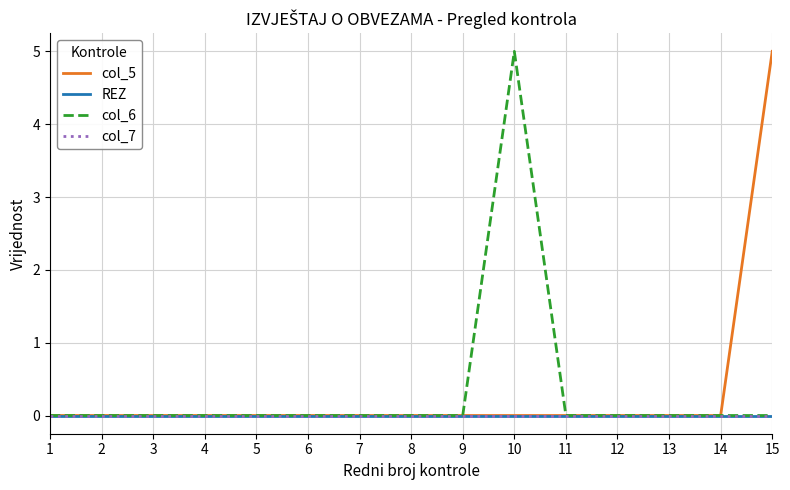

Does the chart display data point markers on the line(s)?

No